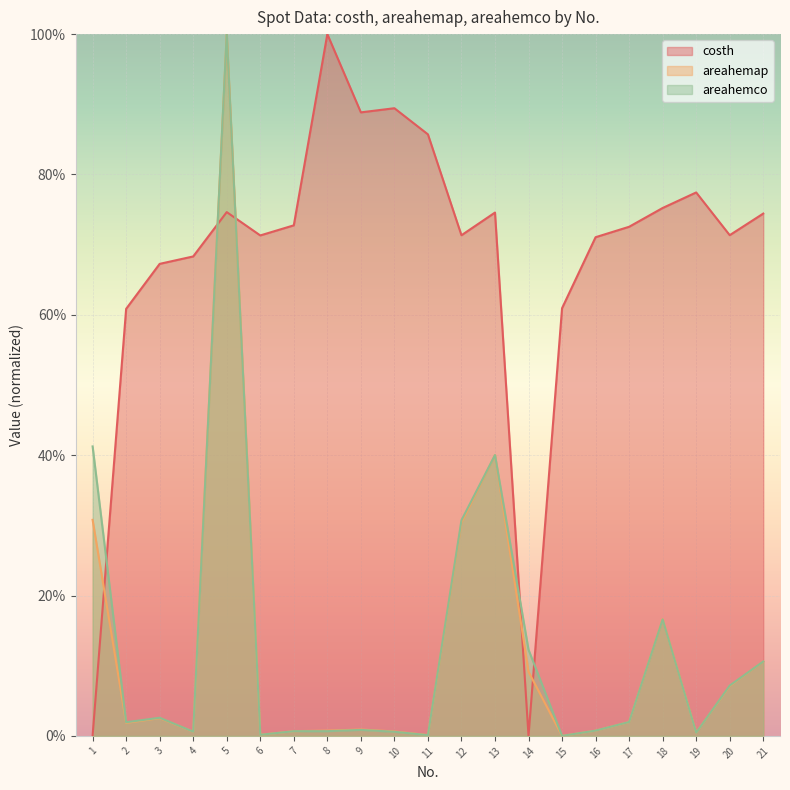

The value of costh at 3 is 0.2. True or false?

False